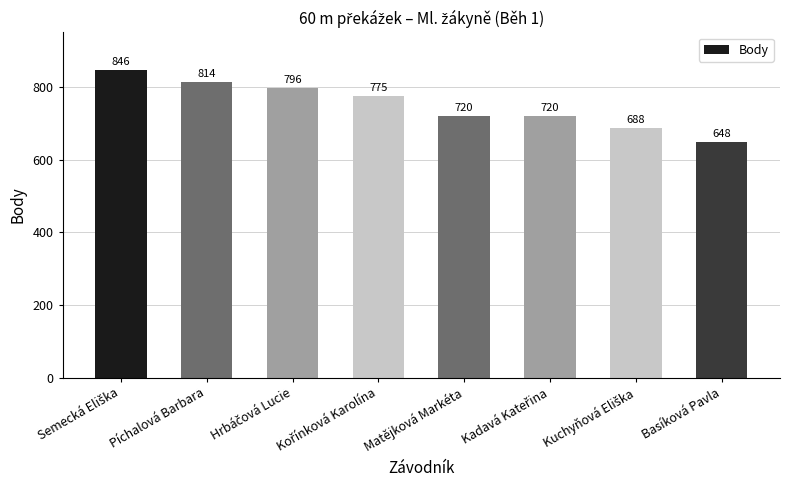

What is the difference between the values at Píchalová Barbara and Basíková Pavla?

166